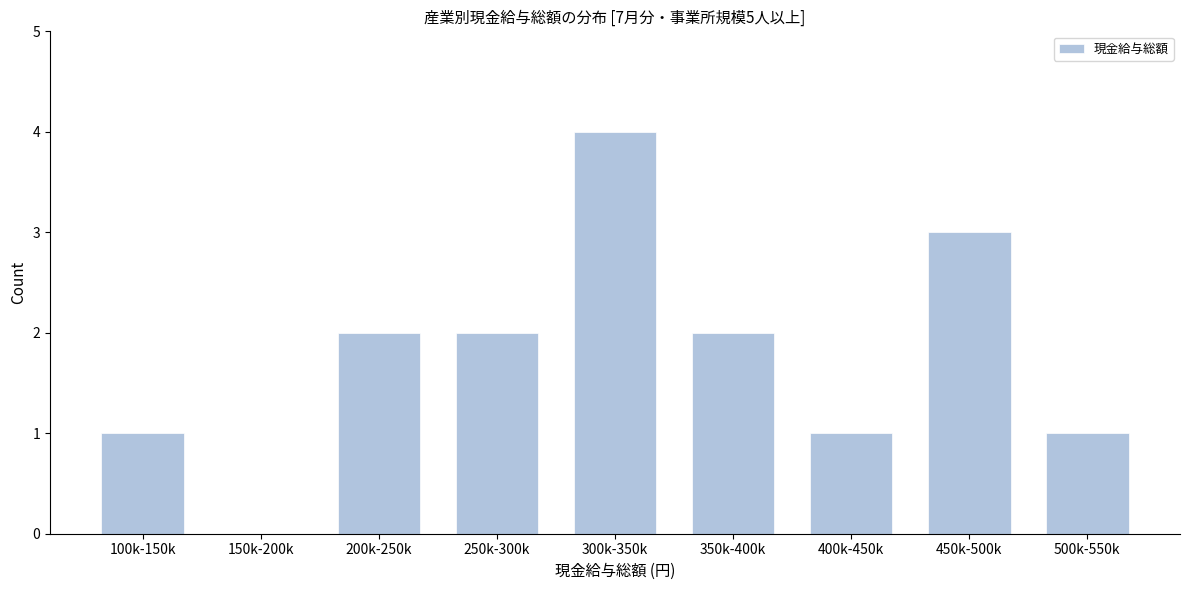

Reading left to right, transcribe all the data shown in this chart.

100k-150k=1	150k-200k=0	200k-250k=2	250k-300k=2	300k-350k=4	350k-400k=2	400k-450k=1	450k-500k=3	500k-550k=1